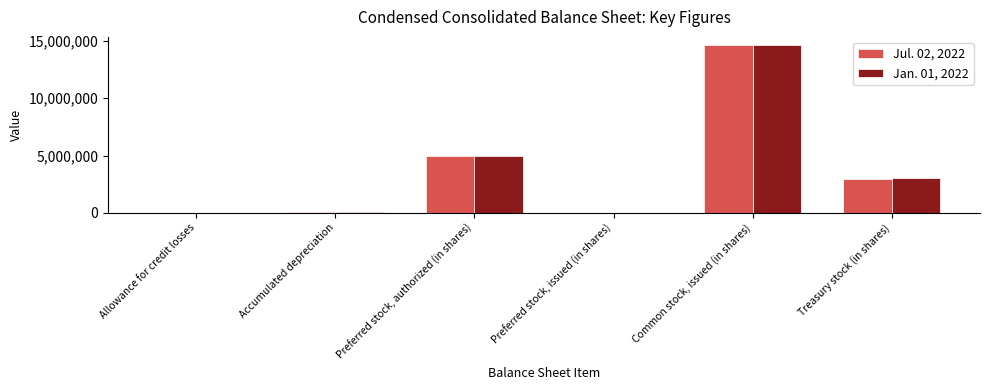

What is the sum of the Jan. 01, 2022 values at Preferred stock, issued (in shares) and Treasury stock (in shares)?

3003419